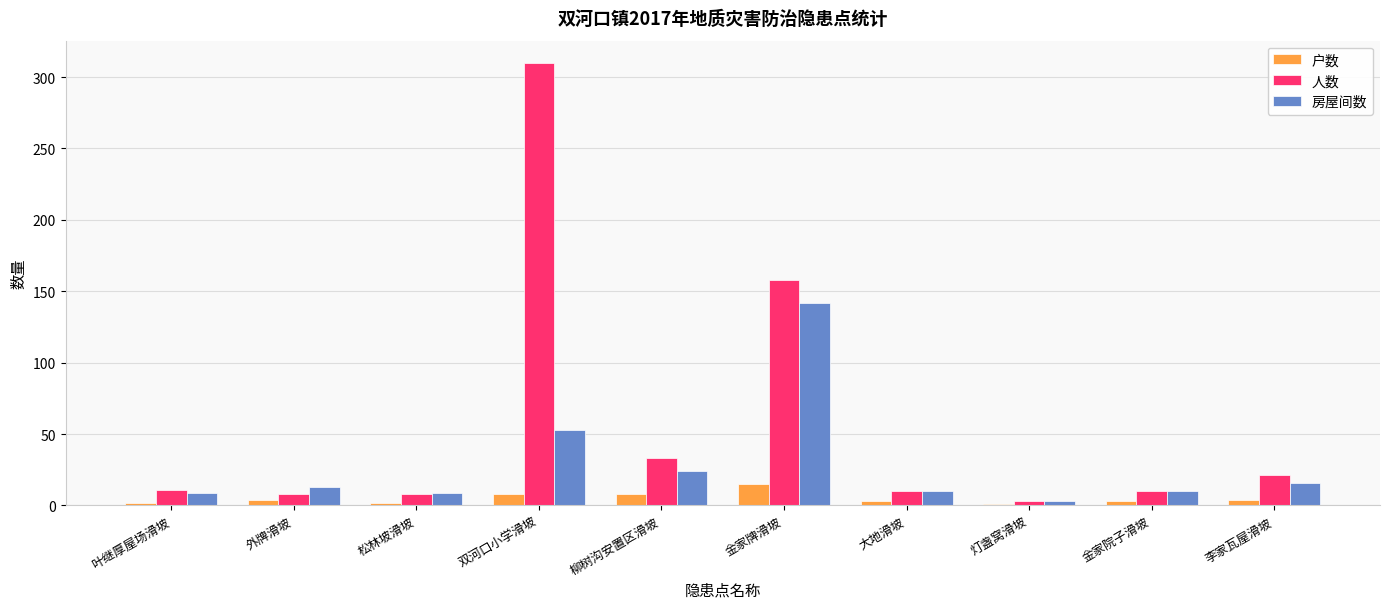

What position from the left is 大地滑坡?

7